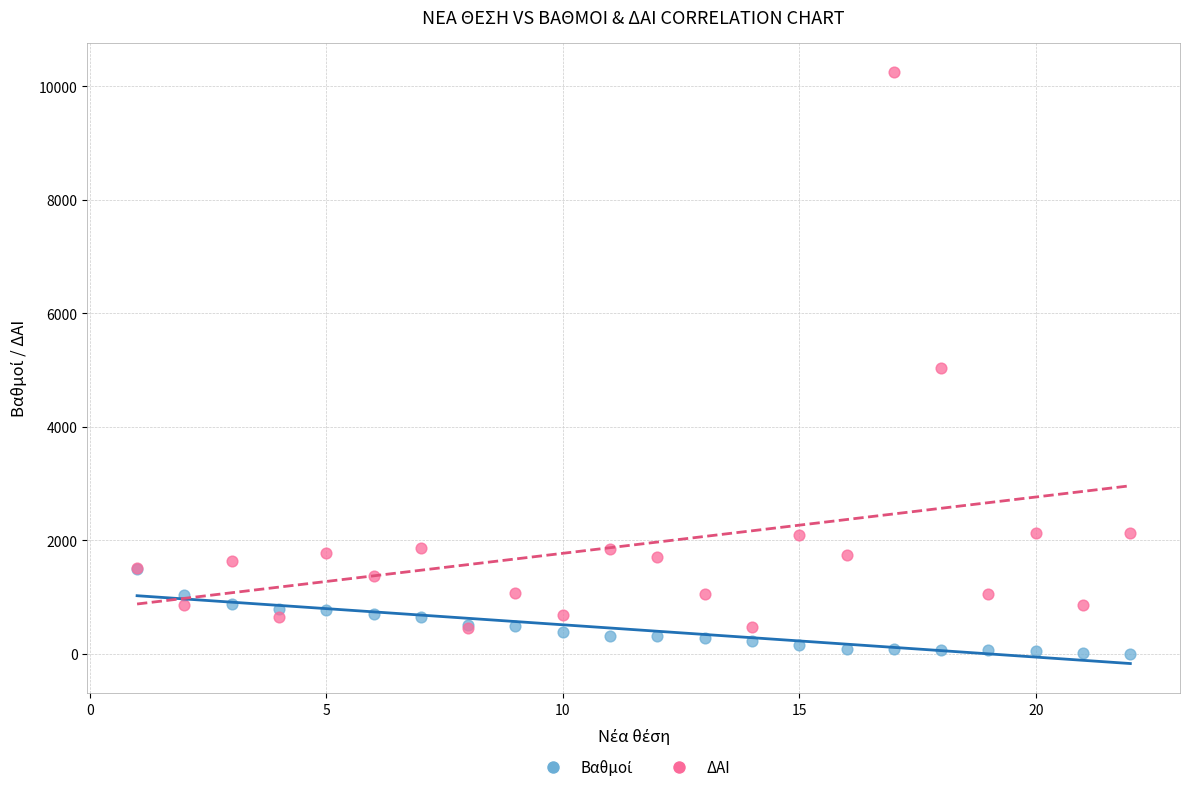

In the ΔΑΙ series, what Y value is closest to 5356?

5030.0